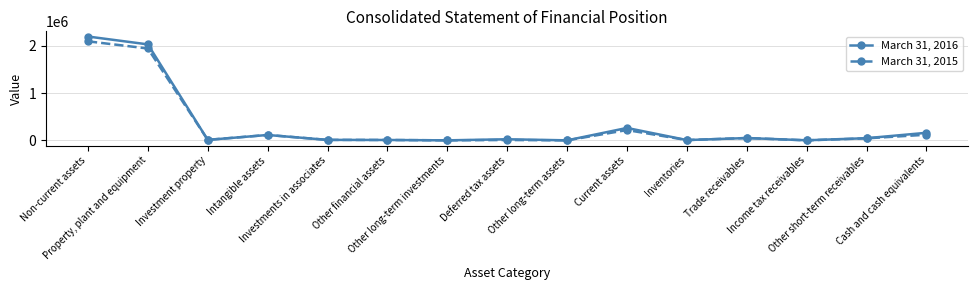

True or false: March 31, 2015 has a value of 199158 at Cash and cash equivalents.

False